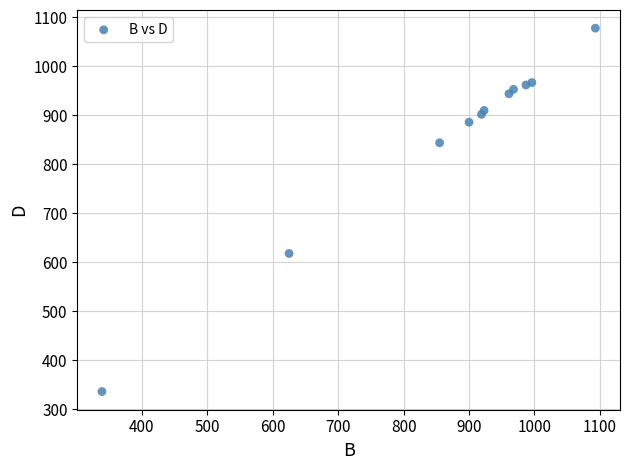

What Y value in the scatter plot is closest to 707?

618